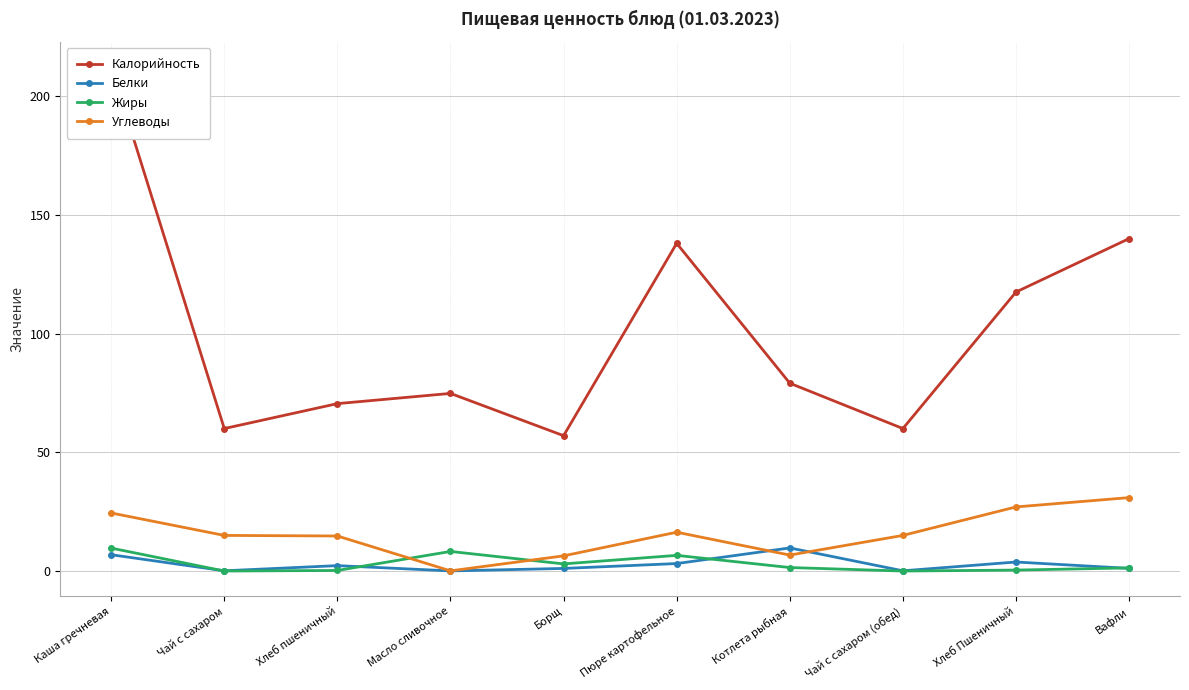

At Котлета рыбная, list the series in order from largest to smallest.

Калорийность, Белки, Углеводы, Жиры